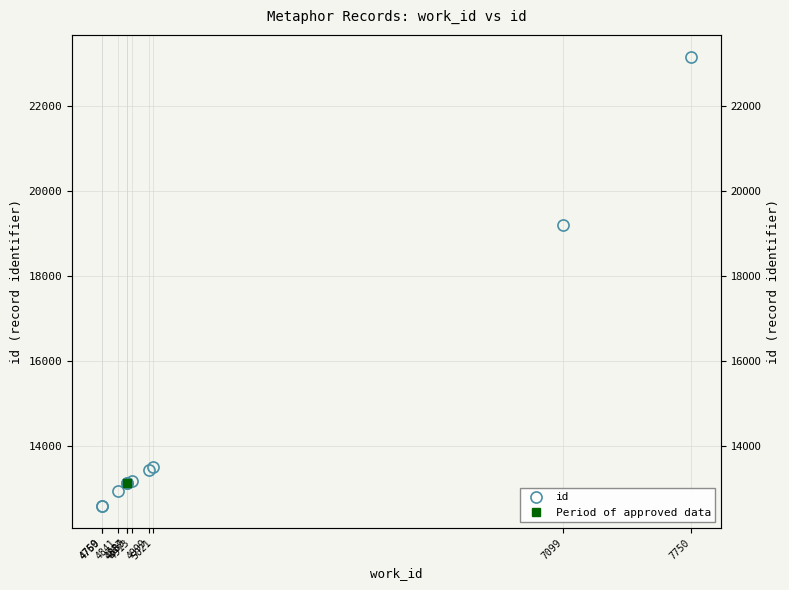

What is the change in value from 4887 to 7099?

+6091